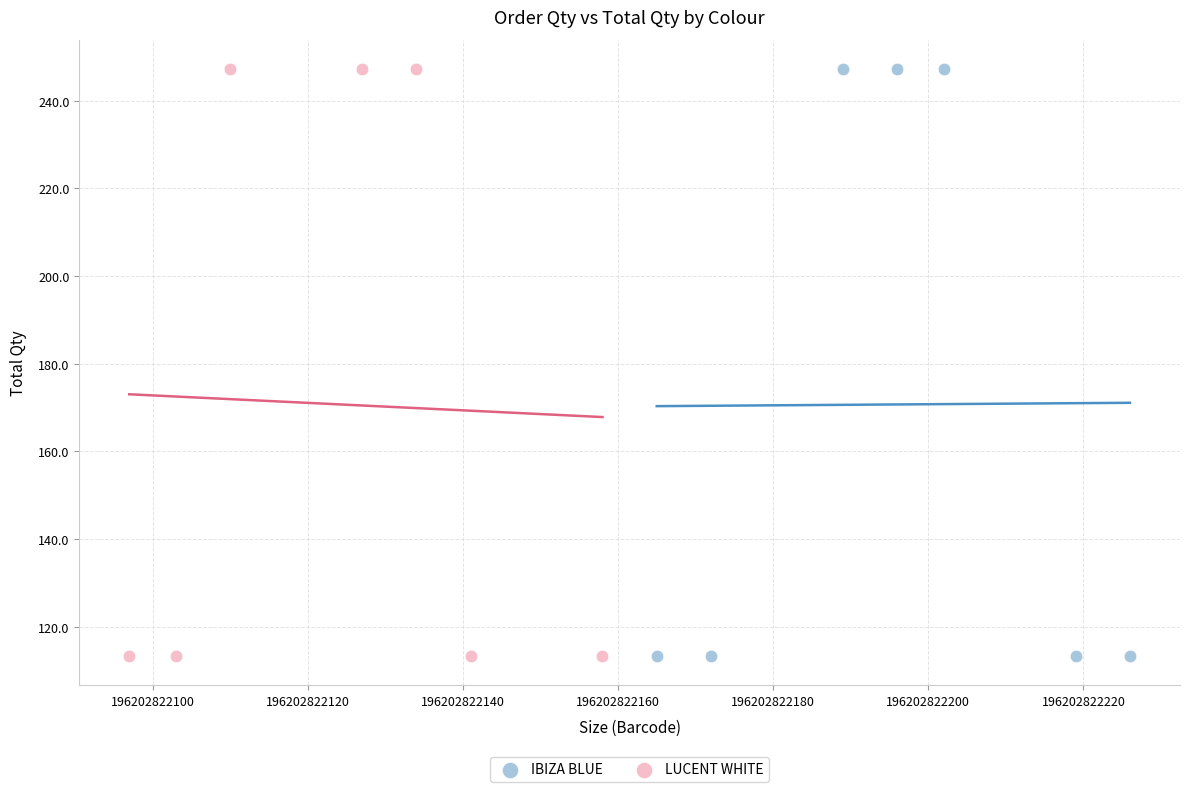

What are all the series names shown in the legend?

IBIZA BLUE, LUCENT WHITE